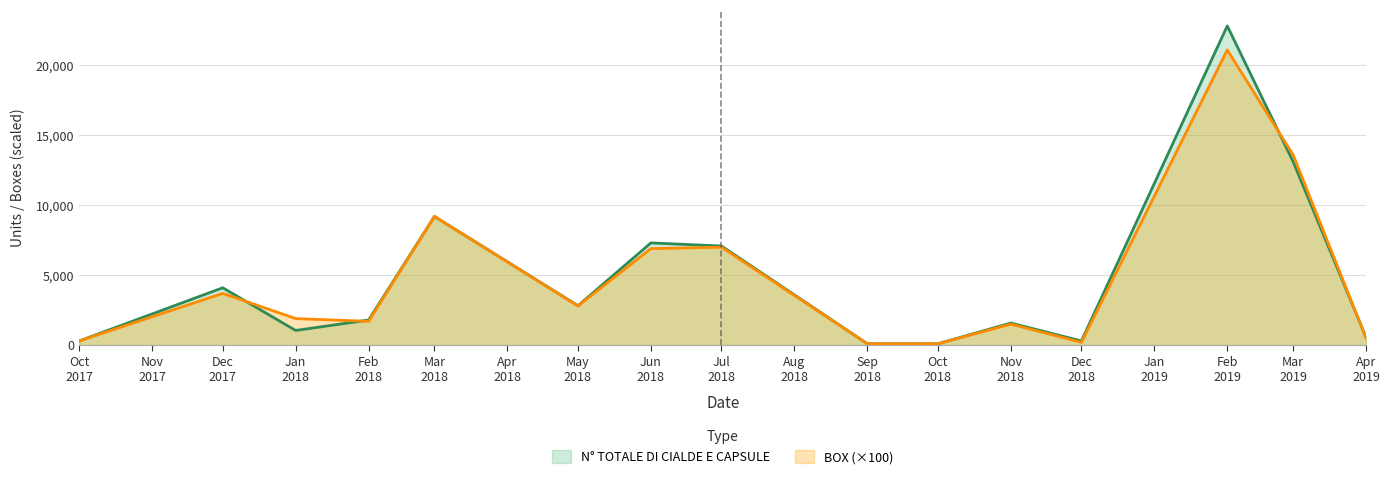

Which series has the widest spread of values?

N° TOTALE DI CIALDE E CAPSULE